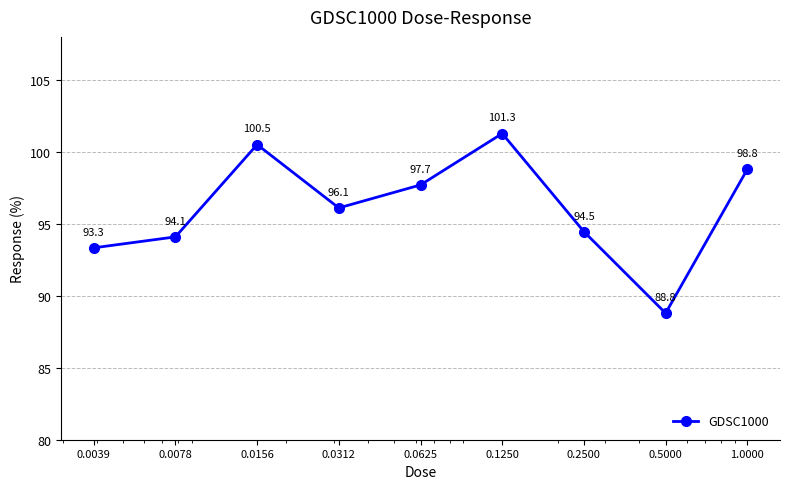

What is the greatest value displayed?

101.3